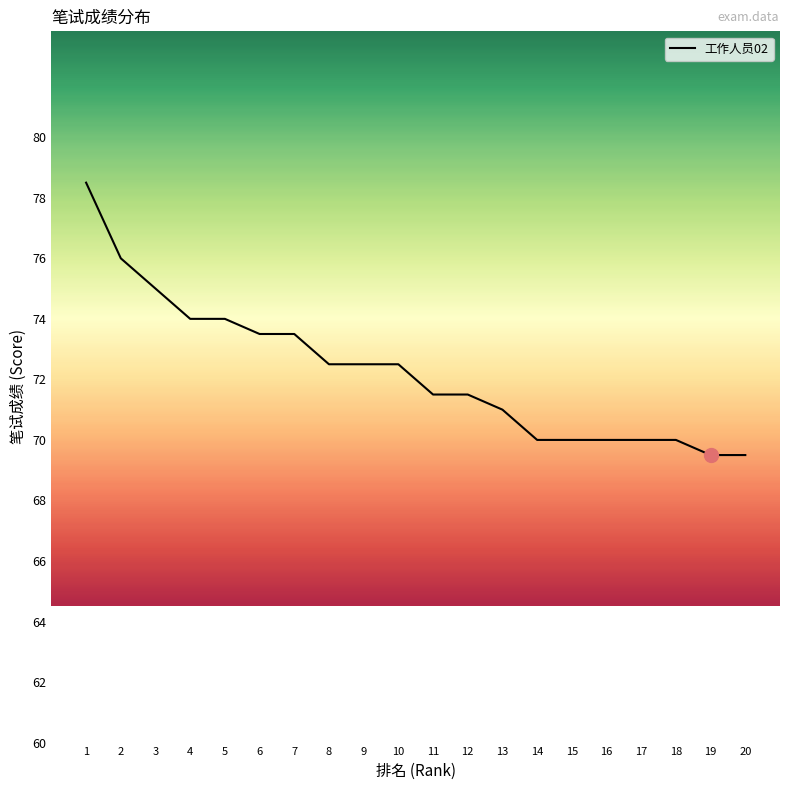

Which category has the highest value across all series?

1